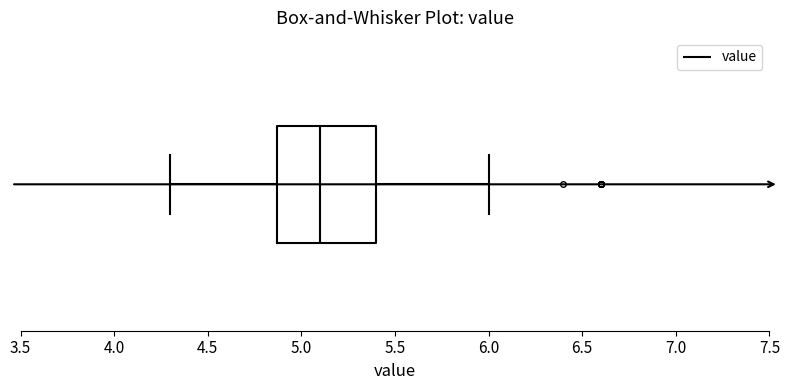

Transcribe this box plot: give where the median line is, the range the box spans, and where the two whiskers end, as read against the x-axis. The values are not printed on the chart, so give them approximately, as read against the axis.

median 5.10, box 4.85 to 5.40, whiskers 4.30 to 6.00